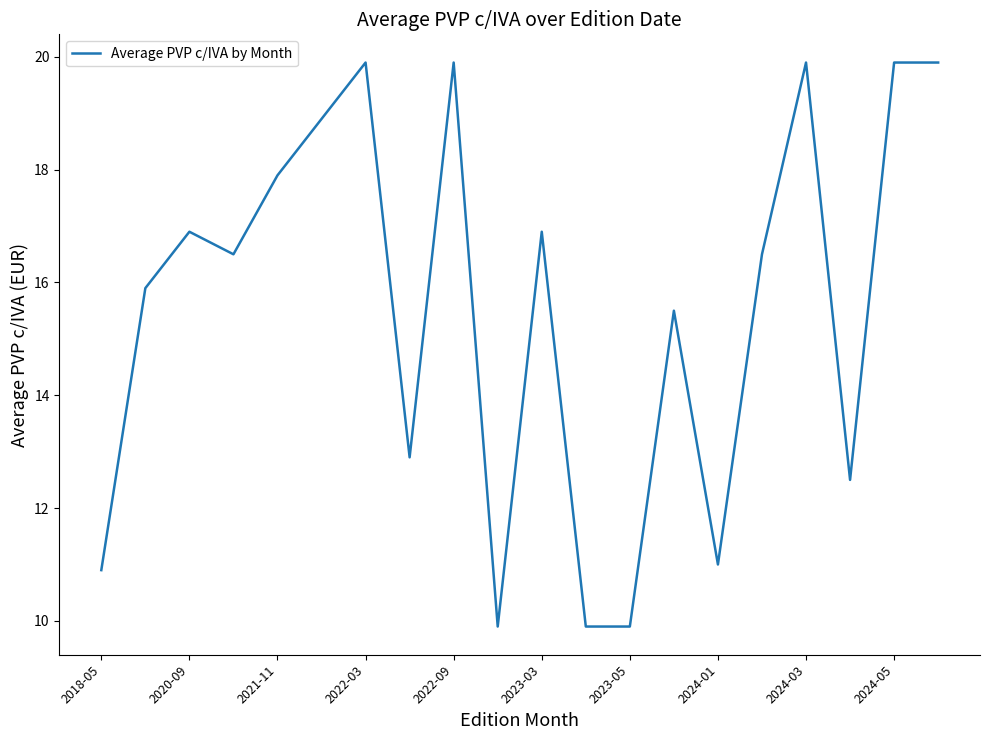

What is the greatest value displayed?

19.9